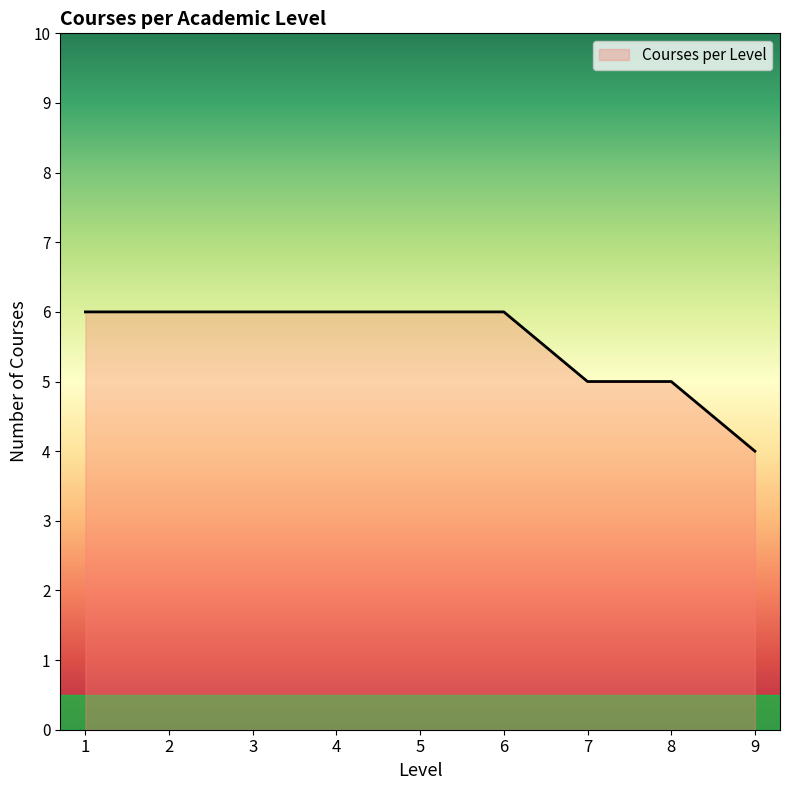

The chart shows a value of 4 at 9. True or false?

True